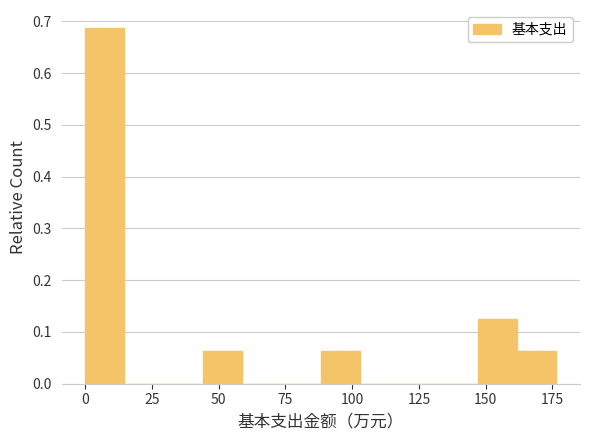

Read against the x-axis, roughly where is the centre of the tallest bar?

5